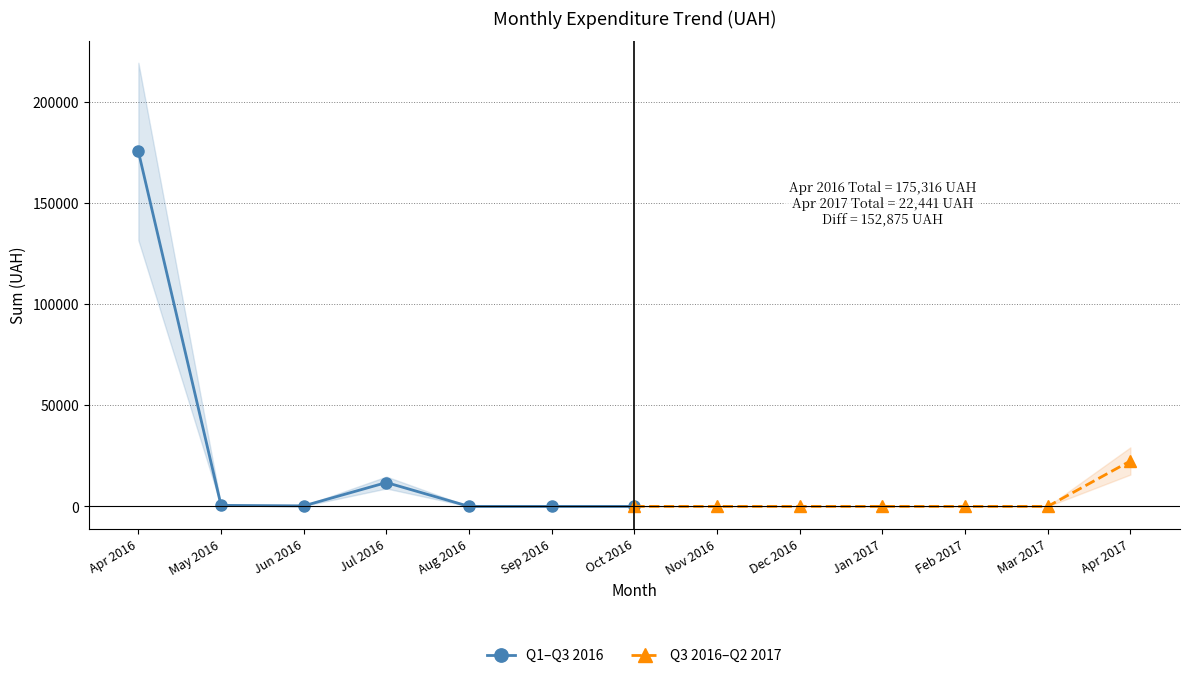

Is it true that Q1–Q3 2016 equals 0.0 at Sep 2016?

True